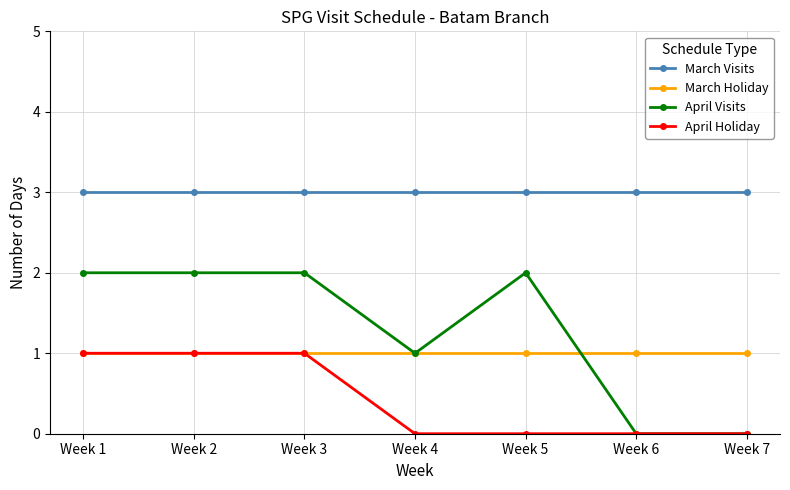

Reading left to right, transcribe all the data shown in this chart.

March Visits: 3	3	3	3	3	3	3
March Holiday: 1	1	1	1	1	1	1
April Visits: 2	2	2	1	2	0	0
April Holiday: 1	1	1	0	0	0	0